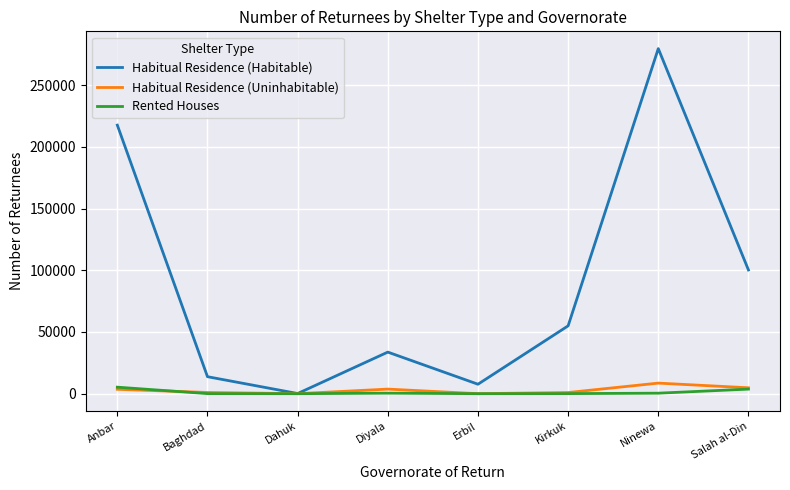

Between Erbil and Salah al-Din, which series saw the biggest shift?

Habitual Residence (Habitable)